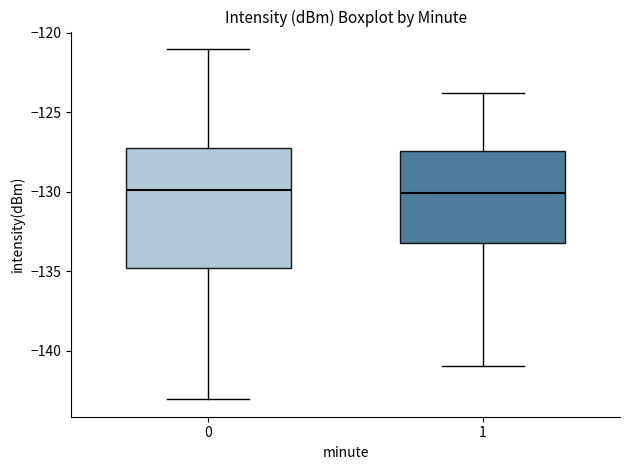

Reading left to right, transcribe this box plot: for each box, give where its median line is, the range the box spans, and where its two whiskers end, as read against the y-axis. The values are not printed on the chart, so give them approximately, as read against the axis.

0: median -130.0, box -135.0 to -127.5, whiskers -143.0 to -121.0
1: median -130.0, box -133.0 to -127.5, whiskers -141.0 to -124.0